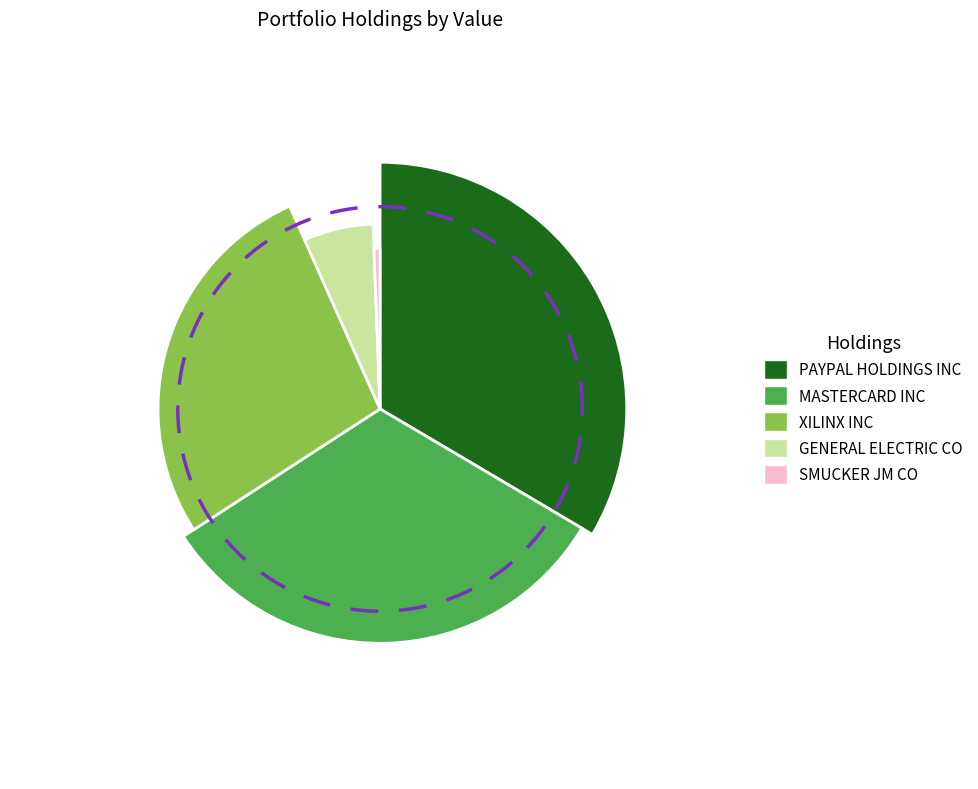

To the nearest percent, what is the average slice percentage?

20%